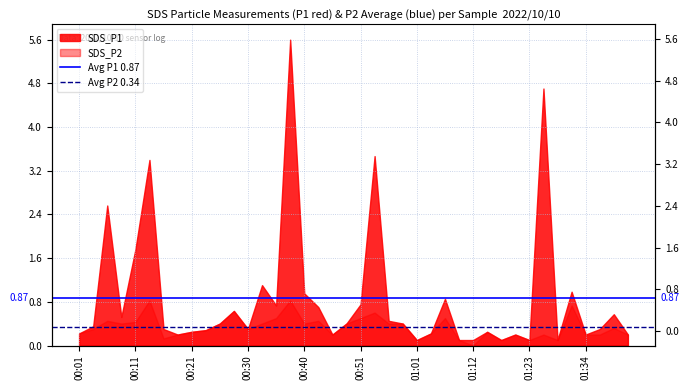

Is it true that Avg P1 0.87 equals 0.9 at 00:01?

True